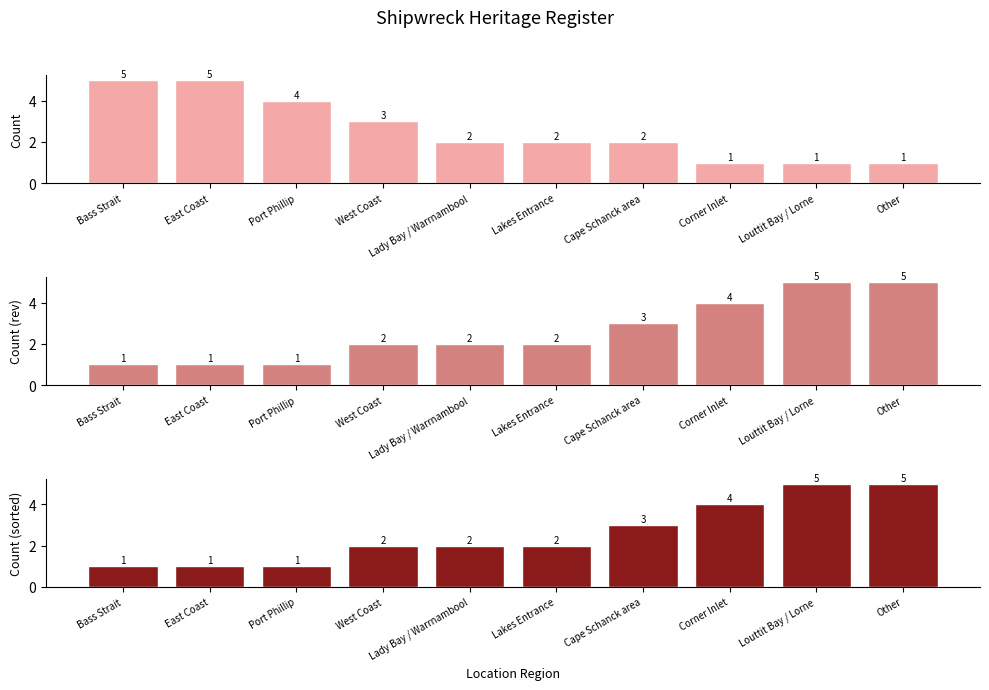

True or false: Count (sorted) has a value of 1 at West Coast.

False